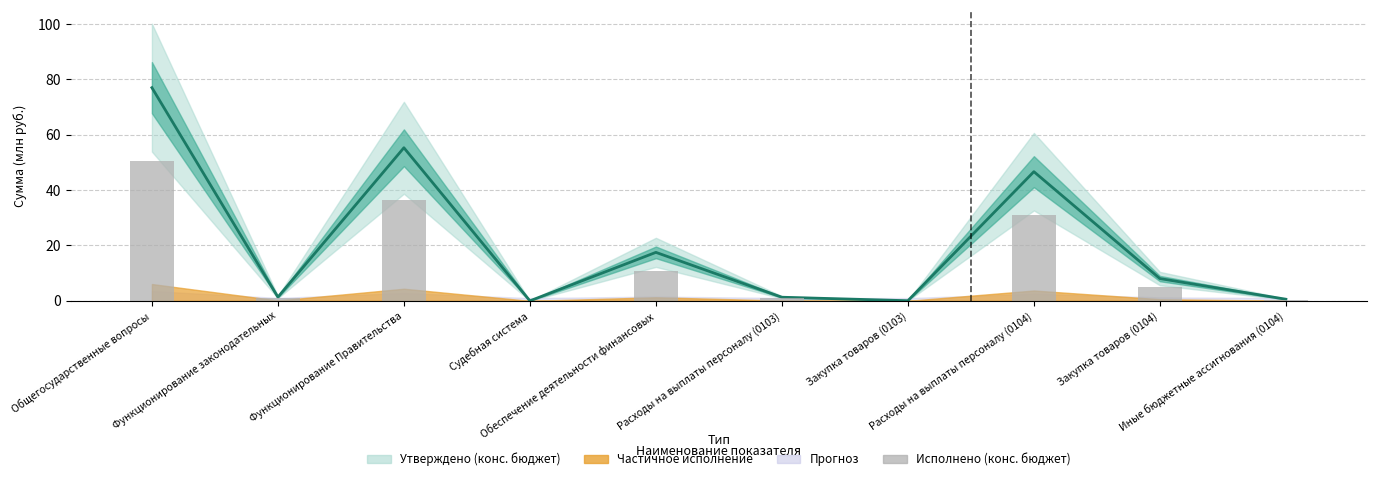

What is the ratio of the value at Закупка товаров (0104) to the value at Функционирование Правительства?

0.1